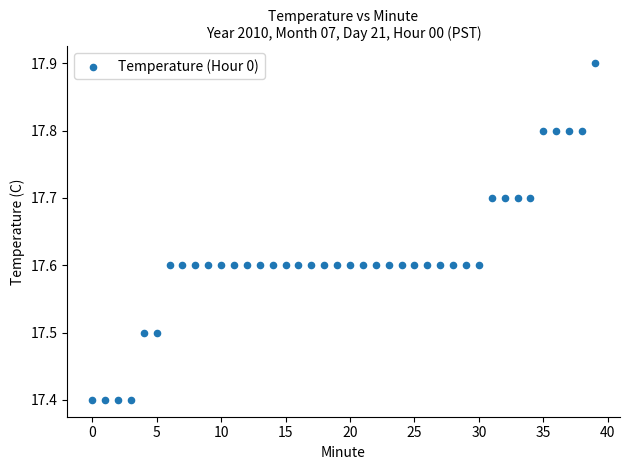

What is the range of Y values (max minus min)?

0.5